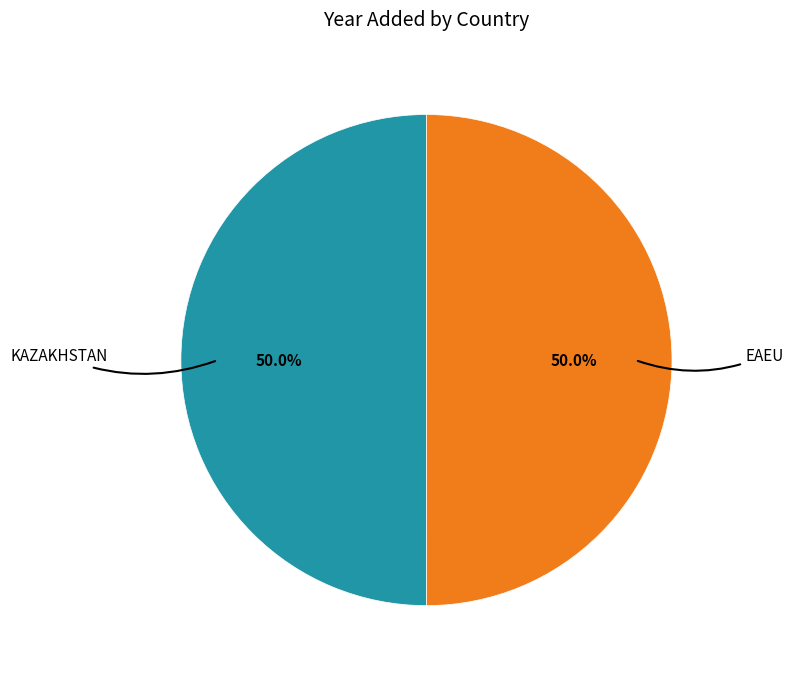

How many slices are in this pie chart?

2